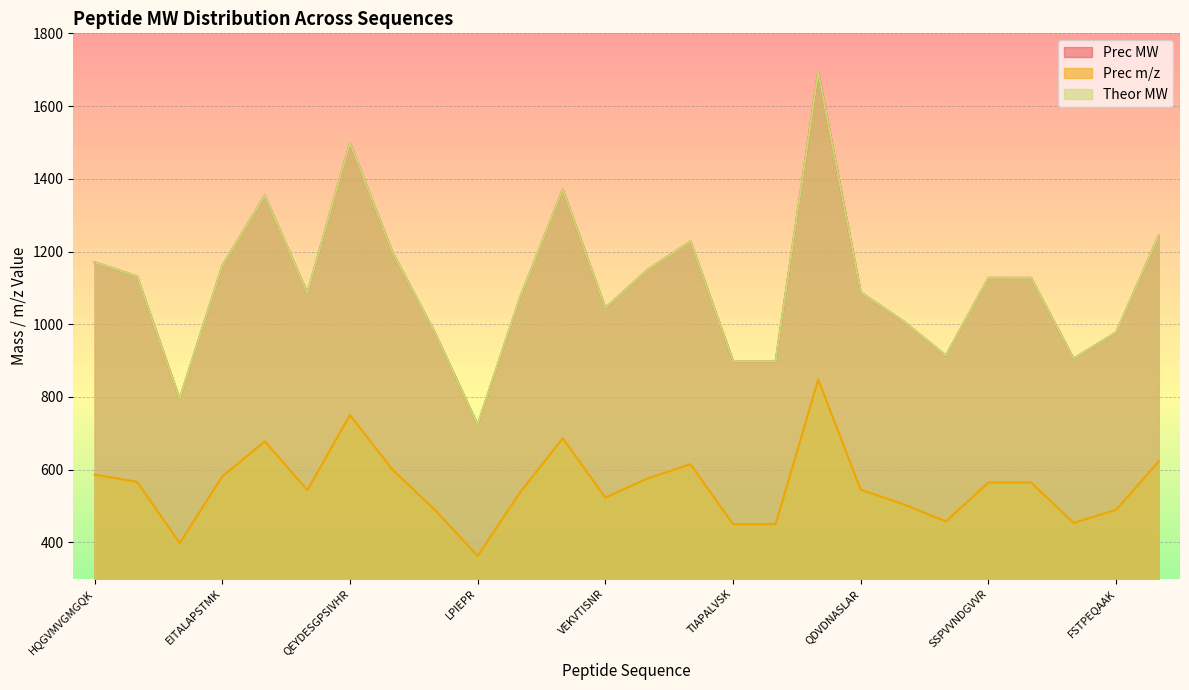

How many values in the Prec m/z series exceed 564?

13